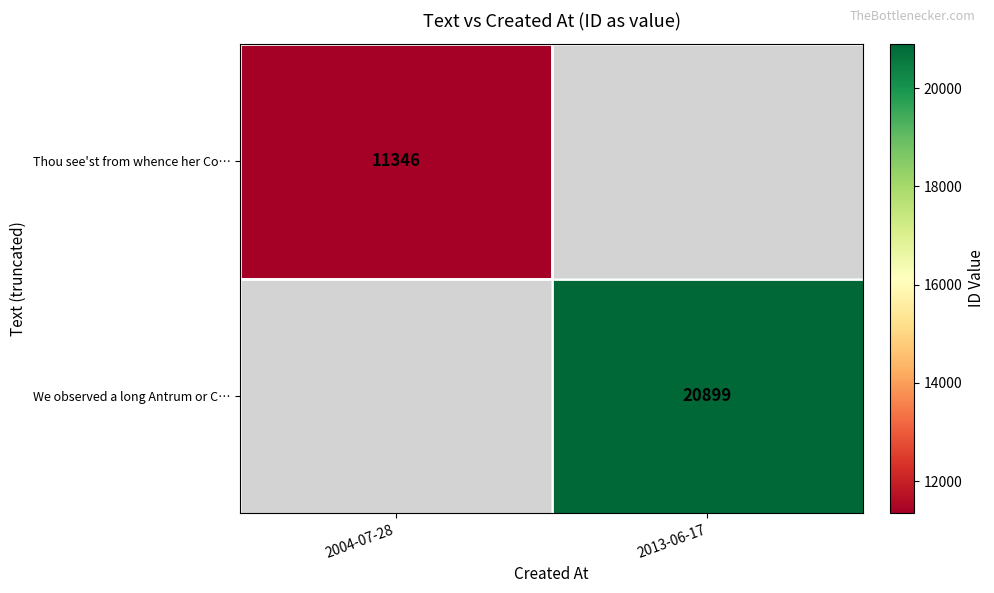

True or false: Thou see'st from whence her Co… has a value of 6760 at 2004-07-28.

False